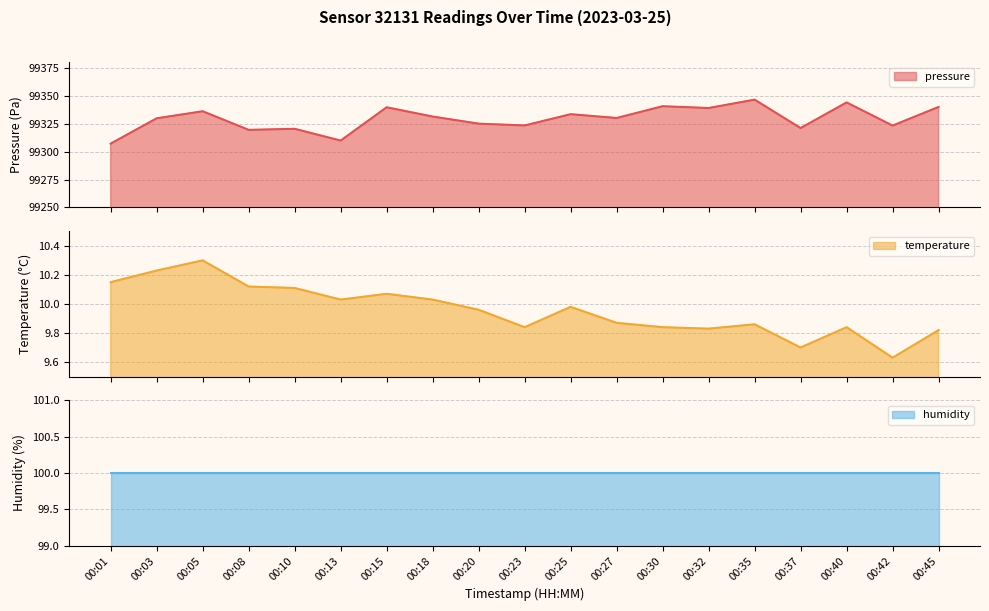

How many values in the pressure series exceed 99330?

10